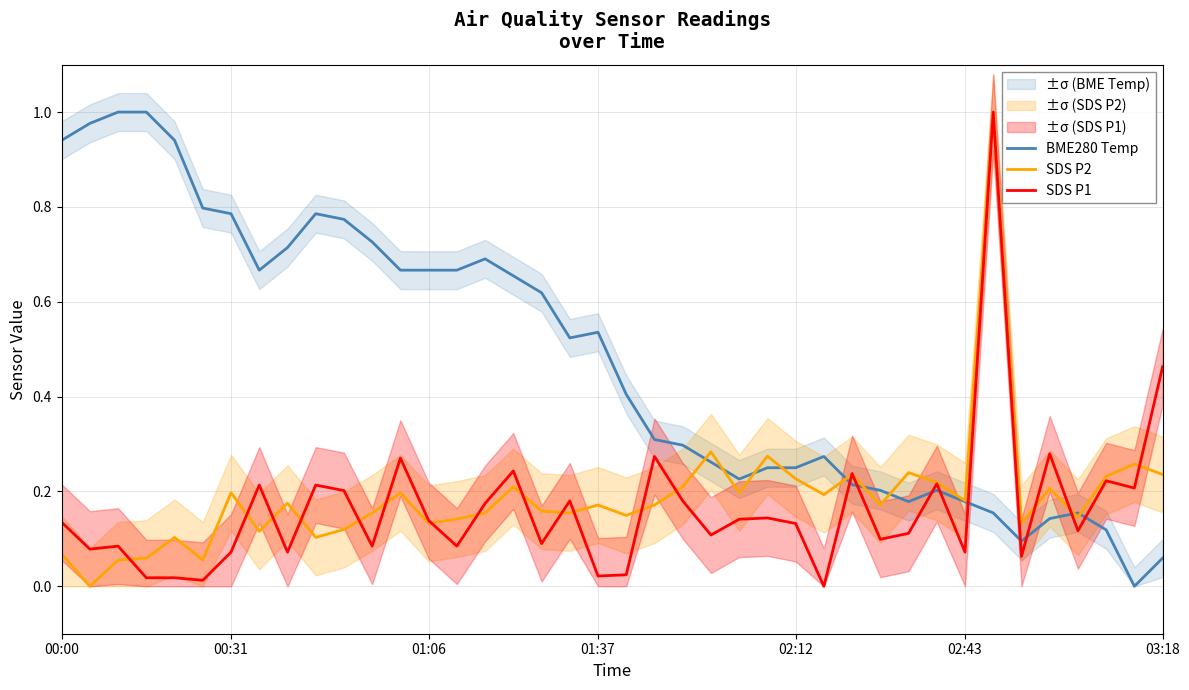

What is the difference between the maximum and minimum values in the SDS P2 series?

1.0